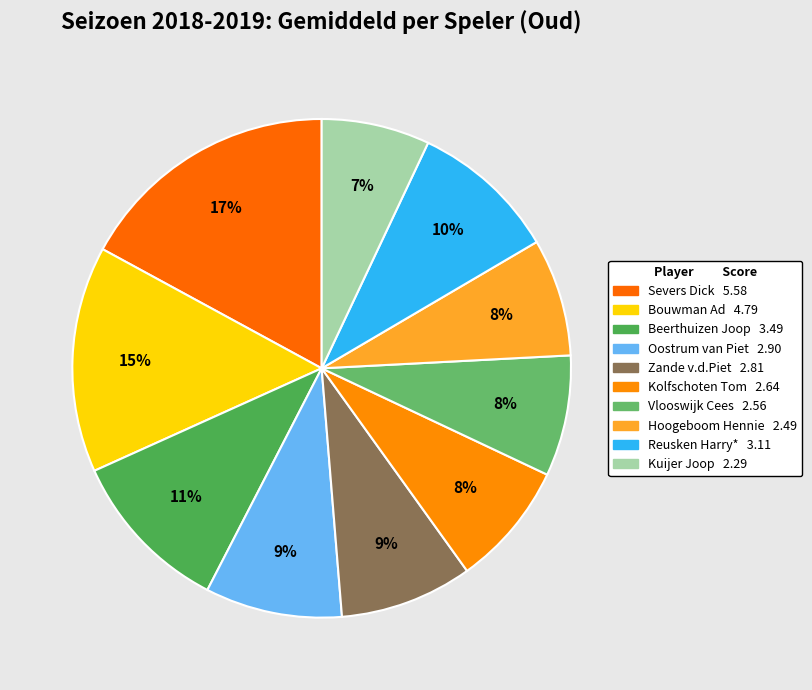

To the nearest percent, what portion does Bouwman Ad represent?

15%